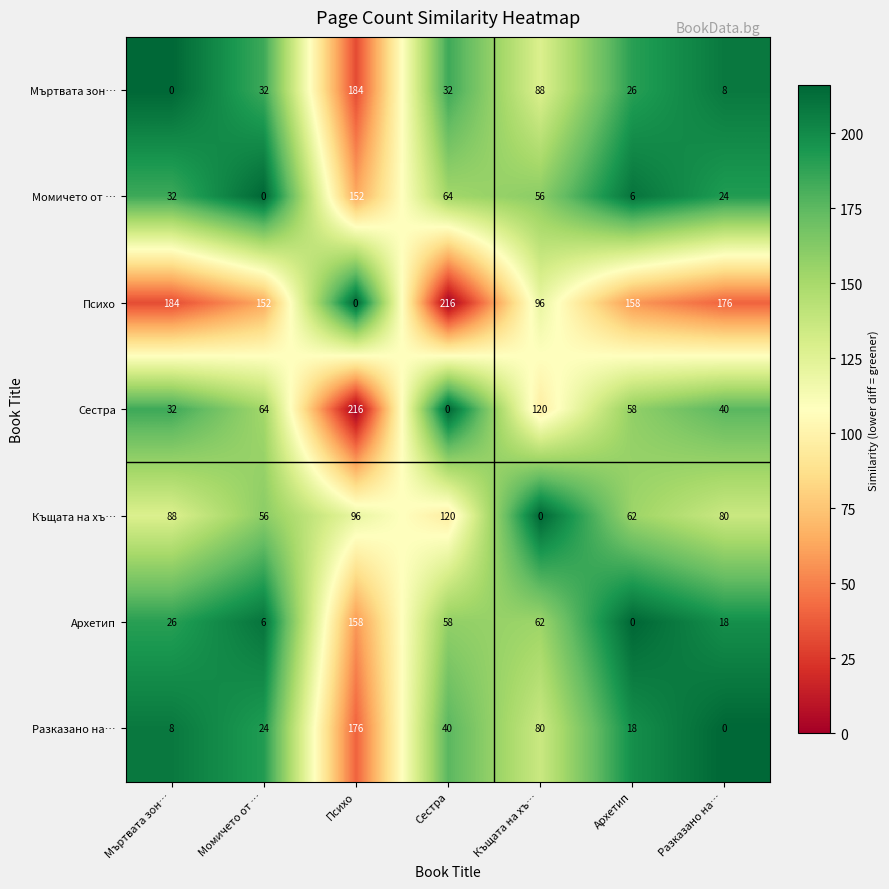

What is the sum of the Къщата на хъ… values at Психо and Сестра?

216